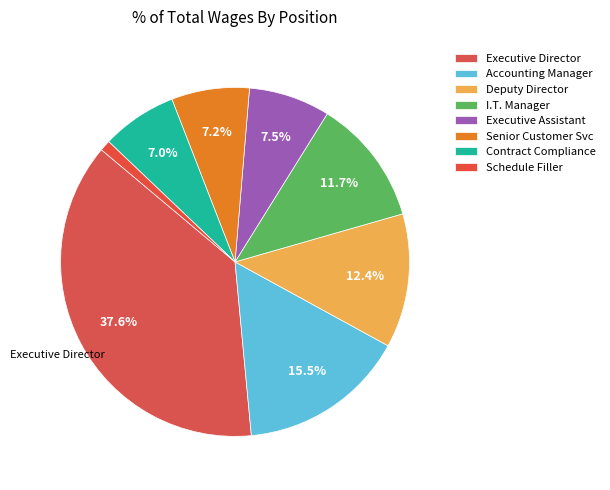

Between I.T. Manager and Accounting Manager, which is larger?

Accounting Manager